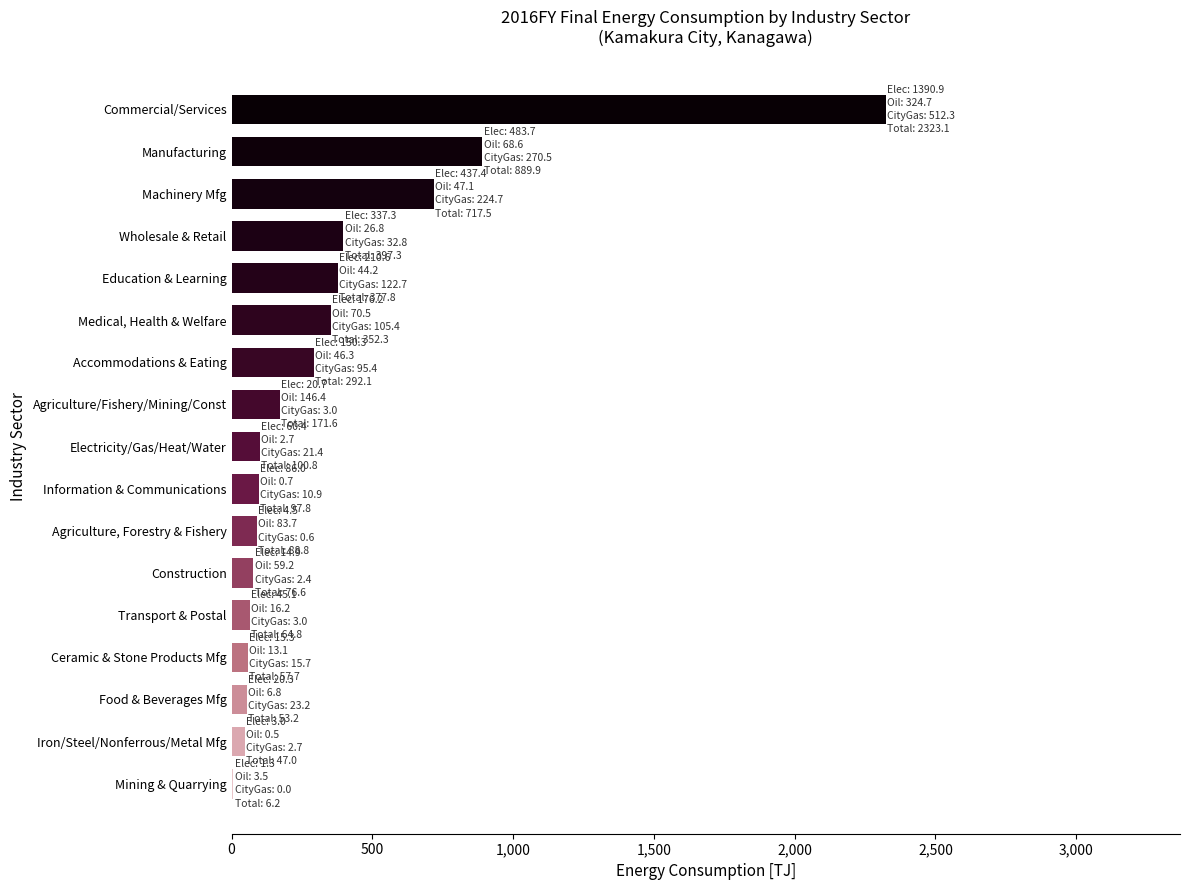

What is the sum of all values?

6114.5